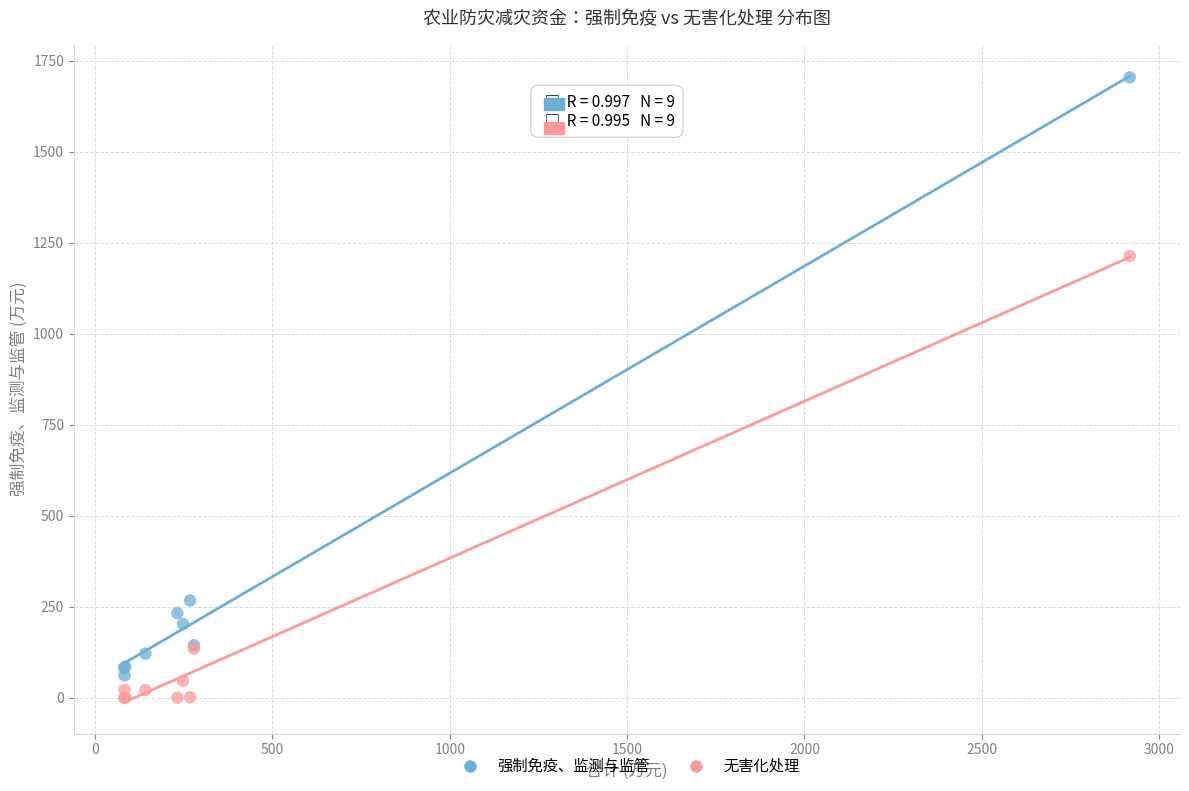

In the 强制免疫、监测与监管 series, what Y value is closest to 882?

267